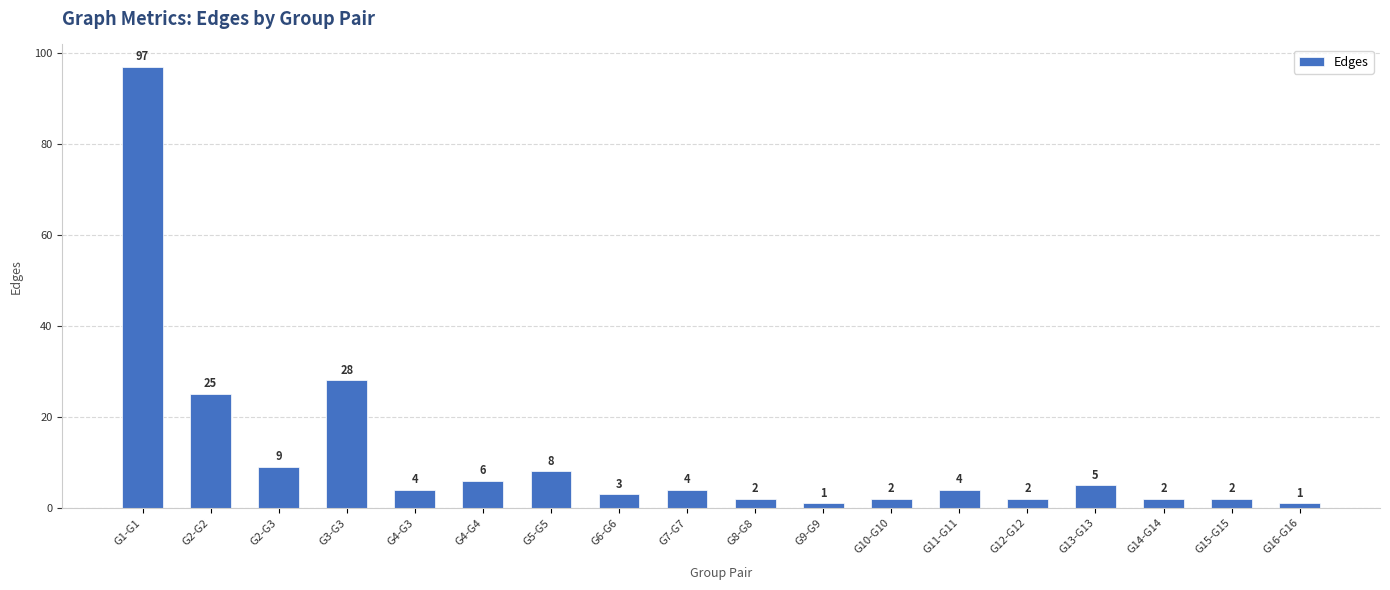

The chart shows a value of 4 at G7-G7. True or false?

True